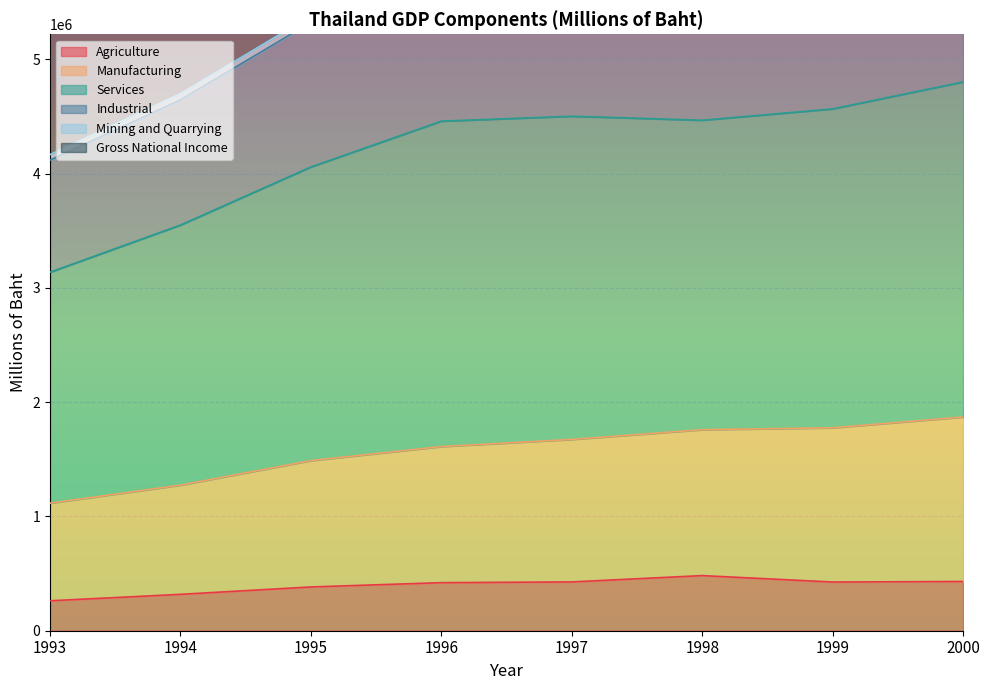

True or false: Manufacturing and Agriculture cross at least once.

False